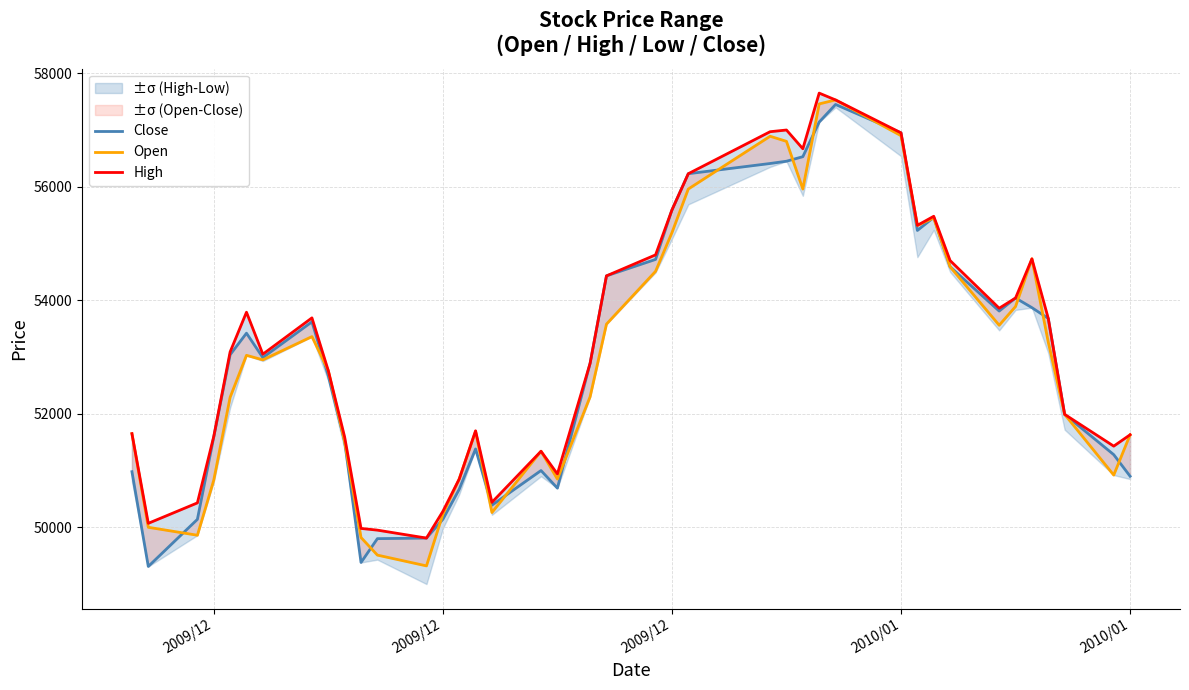

Reading left to right, extract all data points from this chart.

Close: 50980	49310	50140	51590	53040	53420	52990	53620	52670	51510	49380	49800	49810	50140	50670	51380	50390	51000	50690	52890	54430	54720	55590	56230	56410	56450	56530	57140	57450	56950	55230	55460	54590	53810	54040	53870	53680	51990	51280	50900
Open: 51650	50000	49860	50830	52290	53030	52950	53360	52760	51510	49820	49510	49320	50230	50850	51690	50260	51340	50850	52300	53580	54510	55190	55960	56890	56800	55960	57460	57530	56900	55320	55450	54590	53560	53890	54730	53260	51990	50920	51630
High: 51650	50070	50430	51600	53090	53790	53050	53690	52760	51590	49980	49950	49810	50280	50850	51700	50440	51340	50940	52890	54430	54800	55590	56230	56970	57000	56670	57650	57530	56950	55320	55480	54700	53860	54040	54730	53680	51990	51430	51630